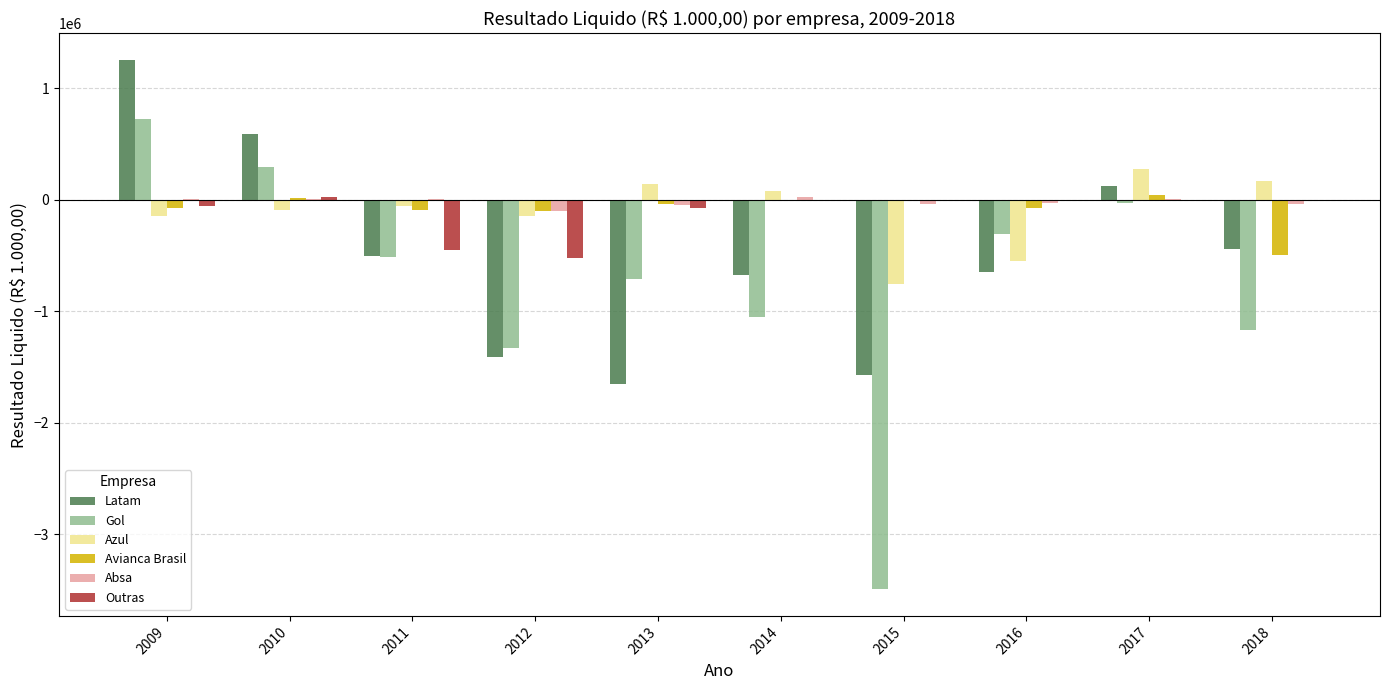

Which series changed the most between 2009 and 2010?

Latam